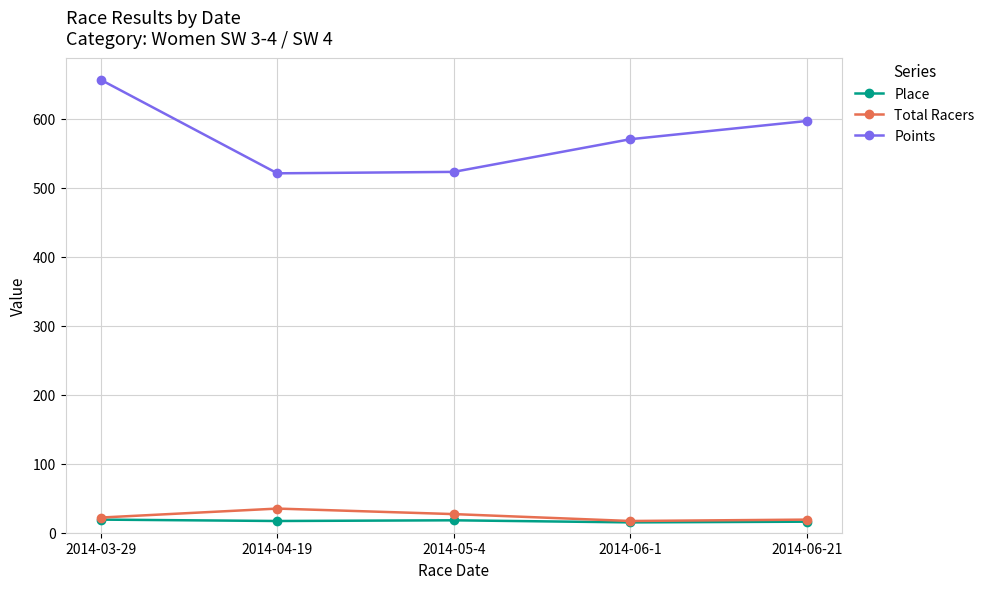

How many data points does each series have?

5